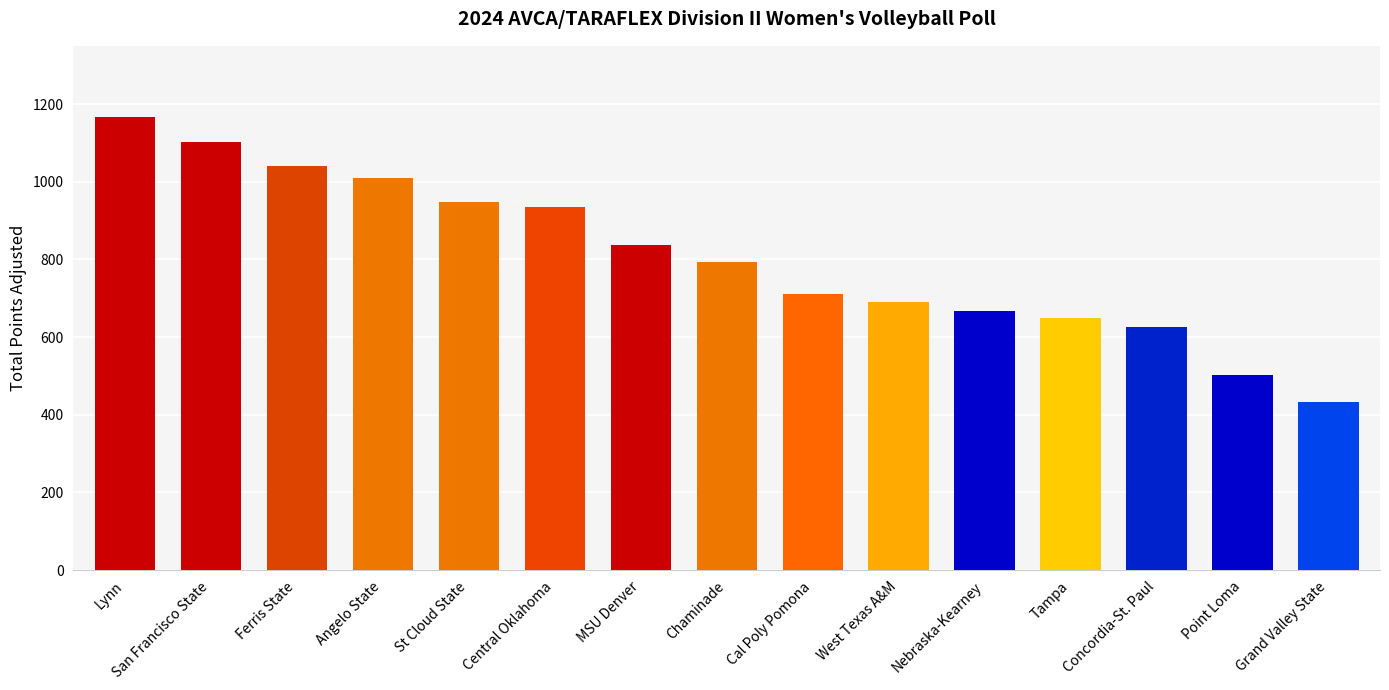

Are the bars horizontal?

No